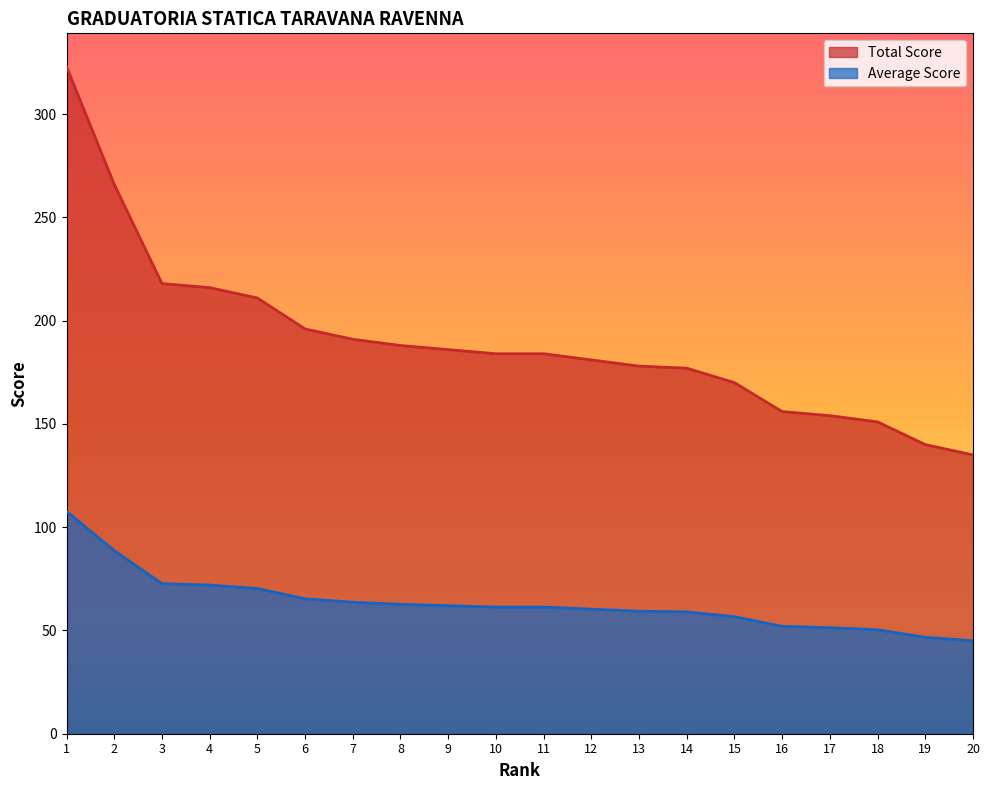

Reading left to right, transcribe all the data shown in this chart.

Total Score: 323.0	266.0	218.0	216.0	211.0	196.0	191.0	188.0	186.0	184.0	184.0	181.0	178.0	177.0	170.0	156.0	154.0	151.0	140.0	135.0
Average Score: 107.7	88.7	72.7	72.0	70.3	65.3	63.7	62.7	62.0	61.3	61.3	60.3	59.3	59.0	56.7	52.0	51.3	50.3	46.7	45.0